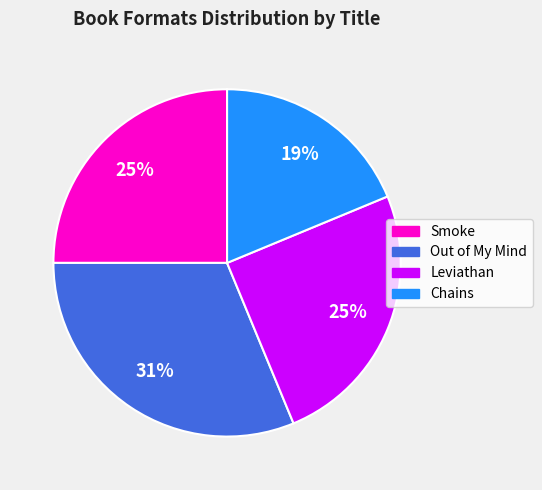

To the nearest percent, what is the difference between the Smoke and Out of My Mind slice percentages?

6%